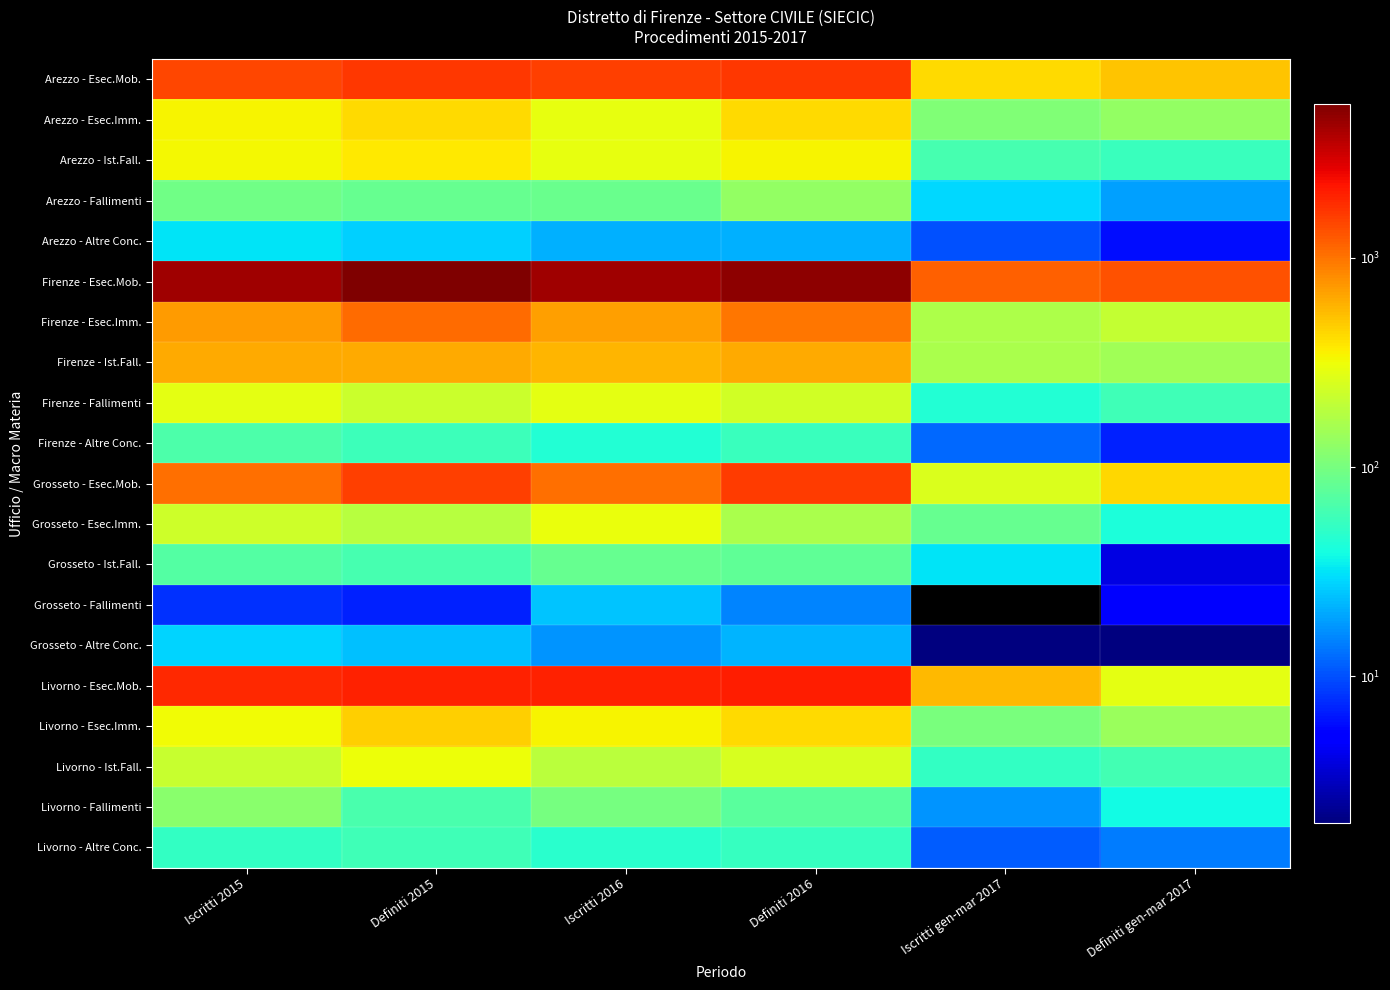

What is the average value of the Firenze - Esec.Imm. series?

643.0